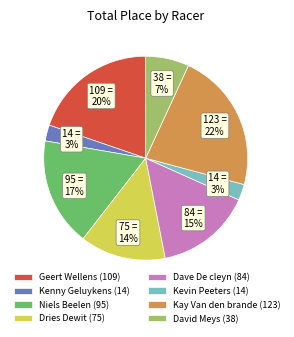

What percentage is the Dries Dewit (75) slice, to the nearest percent?

14%